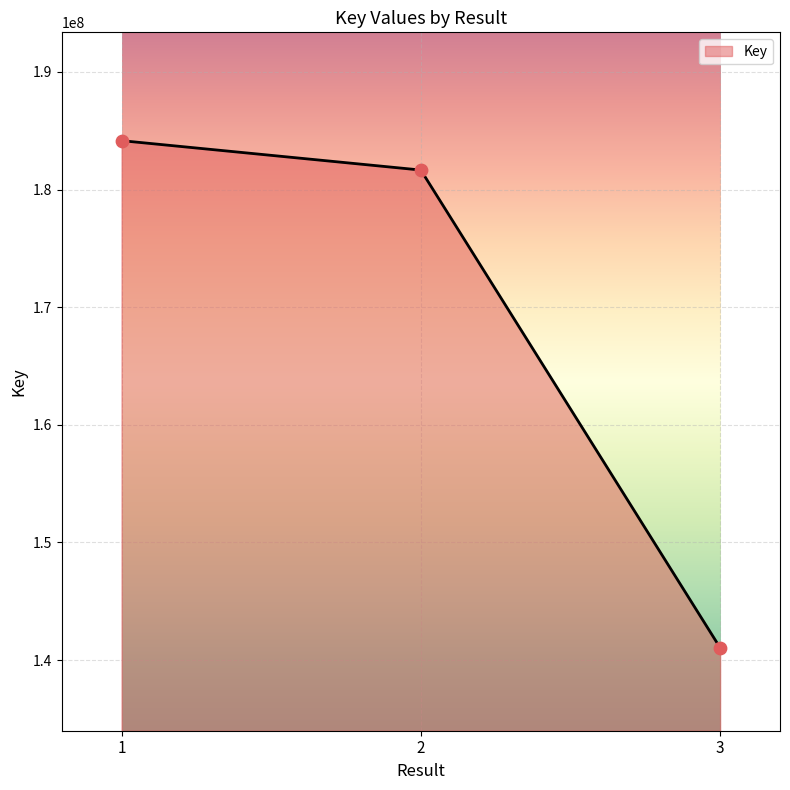

Between 3 and 1, which is larger?

1